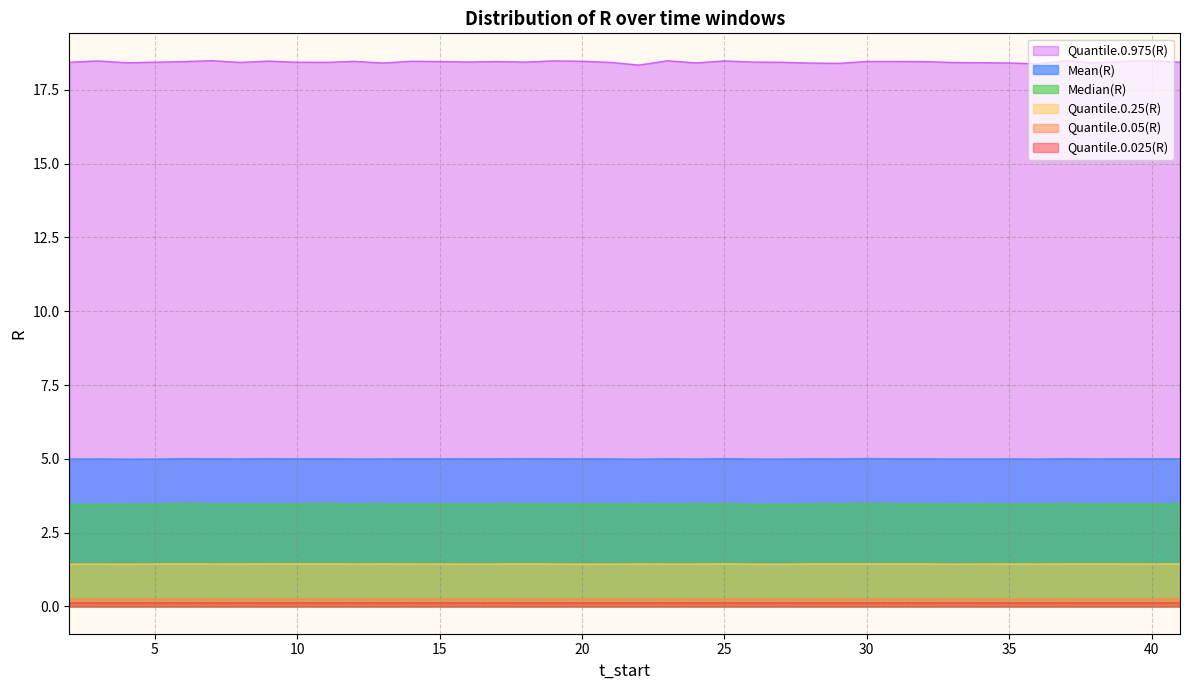

Reading left to right, extract all data points from this chart.

Quantile.0.025(R): 2=0.1	3=0.1	4=0.1	5=0.1	6=0.1	7=0.1	8=0.1	9=0.1	10=0.1	11=0.1	12=0.1	13=0.1	14=0.1	15=0.1	16=0.1	17=0.1	18=0.1	19=0.1	20=0.1	21=0.1	22=0.1	23=0.1	24=0.1	25=0.1	26=0.1	27=0.1	28=0.1	29=0.1	30=0.1	31=0.1	32=0.1	33=0.1	34=0.1	35=0.1	36=0.1	37=0.1	38=0.1	39=0.1	40=0.1	41=0.1
Quantile.0.05(R): 2=0.3	3=0.3	4=0.3	5=0.3	6=0.3	7=0.3	8=0.3	9=0.3	10=0.3	11=0.3	12=0.3	13=0.3	14=0.3	15=0.3	16=0.3	17=0.3	18=0.3	19=0.3	20=0.3	21=0.3	22=0.3	23=0.3	24=0.3	25=0.3	26=0.3	27=0.3	28=0.3	29=0.3	30=0.3	31=0.3	32=0.3	33=0.3	34=0.3	35=0.3	36=0.3	37=0.3	38=0.3	39=0.3	40=0.3	41=0.3
Quantile.0.25(R): 2=1.4	3=1.4	4=1.4	5=1.4	6=1.4	7=1.4	8=1.4	9=1.4	10=1.4	11=1.4	12=1.4	13=1.4	14=1.4	15=1.4	16=1.4	17=1.4	18=1.4	19=1.4	20=1.4	21=1.4	22=1.4	23=1.4	24=1.4	25=1.4	26=1.4	27=1.4	28=1.4	29=1.4	30=1.4	31=1.4	32=1.4	33=1.4	34=1.4	35=1.4	36=1.4	37=1.4	38=1.4	39=1.4	40=1.4	41=1.4
Median(R): 2=3.5	3=3.5	4=3.5	5=3.5	6=3.5	7=3.5	8=3.5	9=3.5	10=3.5	11=3.5	12=3.5	13=3.5	14=3.5	15=3.5	16=3.5	17=3.5	18=3.5	19=3.5	20=3.5	21=3.5	22=3.5	23=3.5	24=3.5	25=3.5	26=3.5	27=3.5	28=3.5	29=3.5	30=3.5	31=3.5	32=3.5	33=3.5	34=3.5	35=3.5	36=3.5	37=3.5	38=3.5	39=3.5	40=3.5	41=3.5
Mean(R): 2=5.0	3=5.0	4=5.0	5=5.0	6=5.0	7=5.0	8=5.0	9=5.0	10=5.0	11=5.0	12=5.0	13=5.0	14=5.0	15=5.0	16=5.0	17=5.0	18=5.0	19=5.0	20=5.0	21=5.0	22=5.0	23=5.0	24=5.0	25=5.0	26=5.0	27=5.0	28=5.0	29=5.0	30=5.0	31=5.0	32=5.0	33=5.0	34=5.0	35=5.0	36=5.0	37=5.0	38=5.0	39=5.0	40=5.0	41=5.0
Quantile.0.975(R): 2=18.4	3=18.5	4=18.4	5=18.4	6=18.5	7=18.5	8=18.4	9=18.5	10=18.4	11=18.4	12=18.5	13=18.4	14=18.5	15=18.5	16=18.4	17=18.5	18=18.4	19=18.5	20=18.5	21=18.4	22=18.3	23=18.5	24=18.4	25=18.5	26=18.4	27=18.4	28=18.4	29=18.4	30=18.5	31=18.5	32=18.5	33=18.4	34=18.4	35=18.4	36=18.4	37=18.5	38=18.4	39=18.5	40=18.5	41=18.4